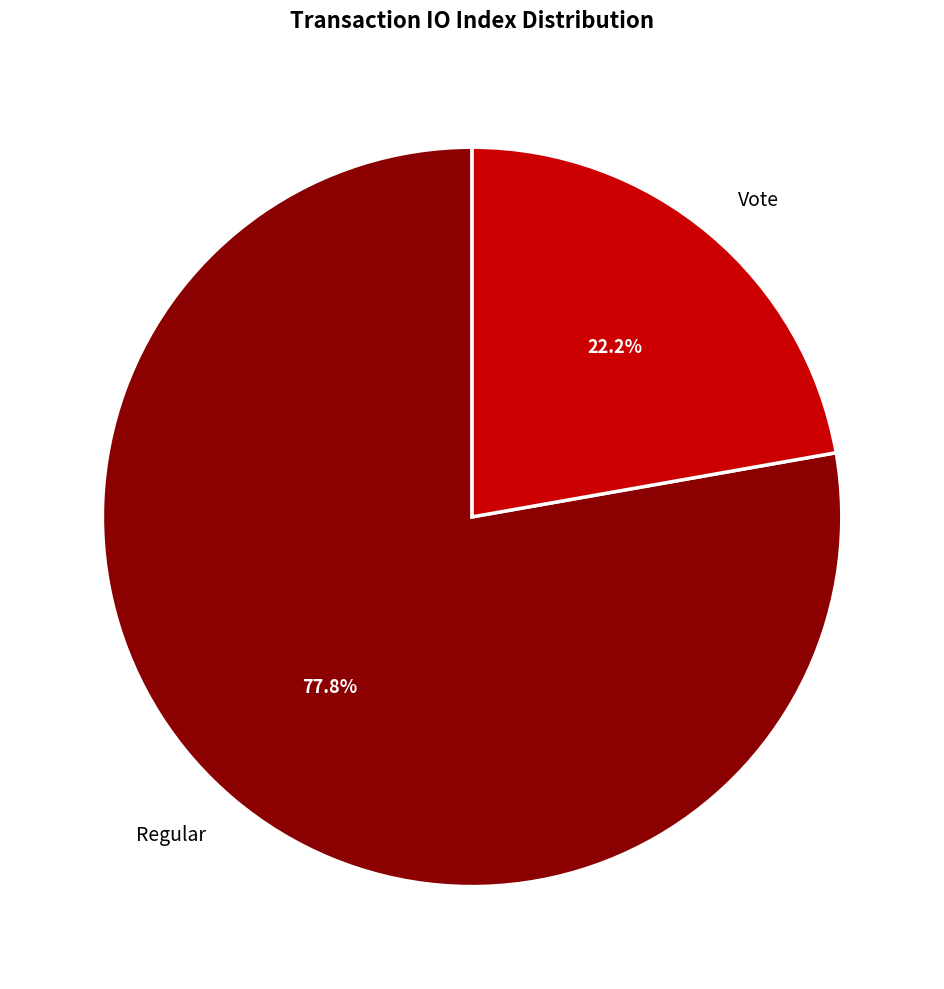

Does Regular represent more than half of the total?

Yes